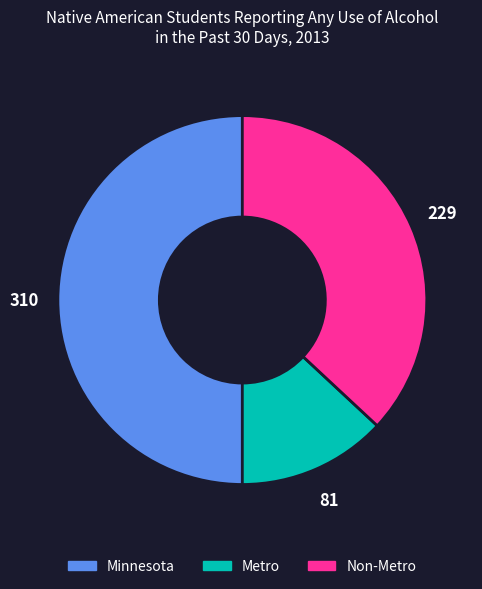

Rank the categories by value from lowest to highest.

Metro, Non-Metro, Minnesota